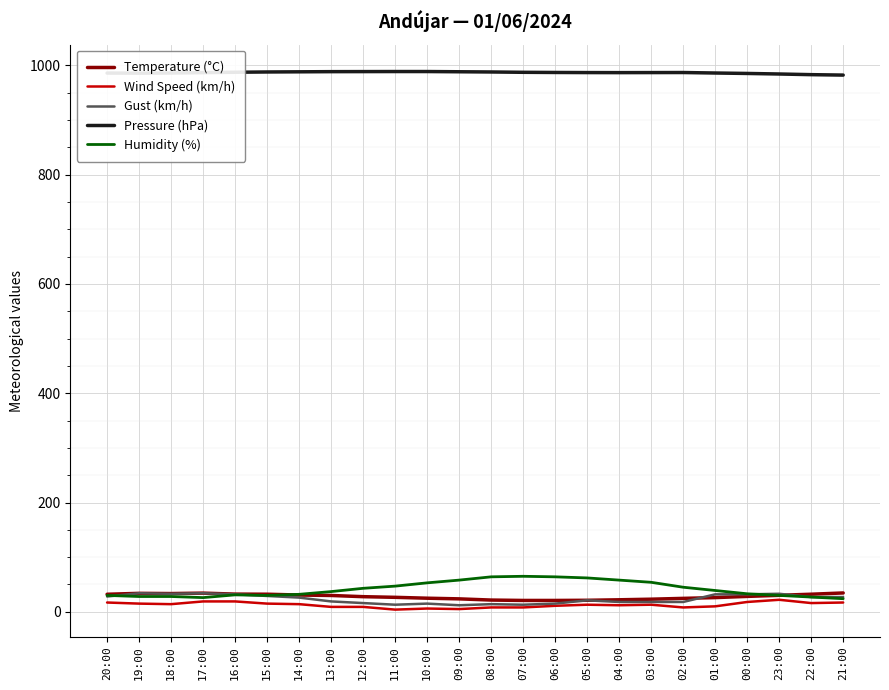

What is the maximum value shown in the chart?

988.7